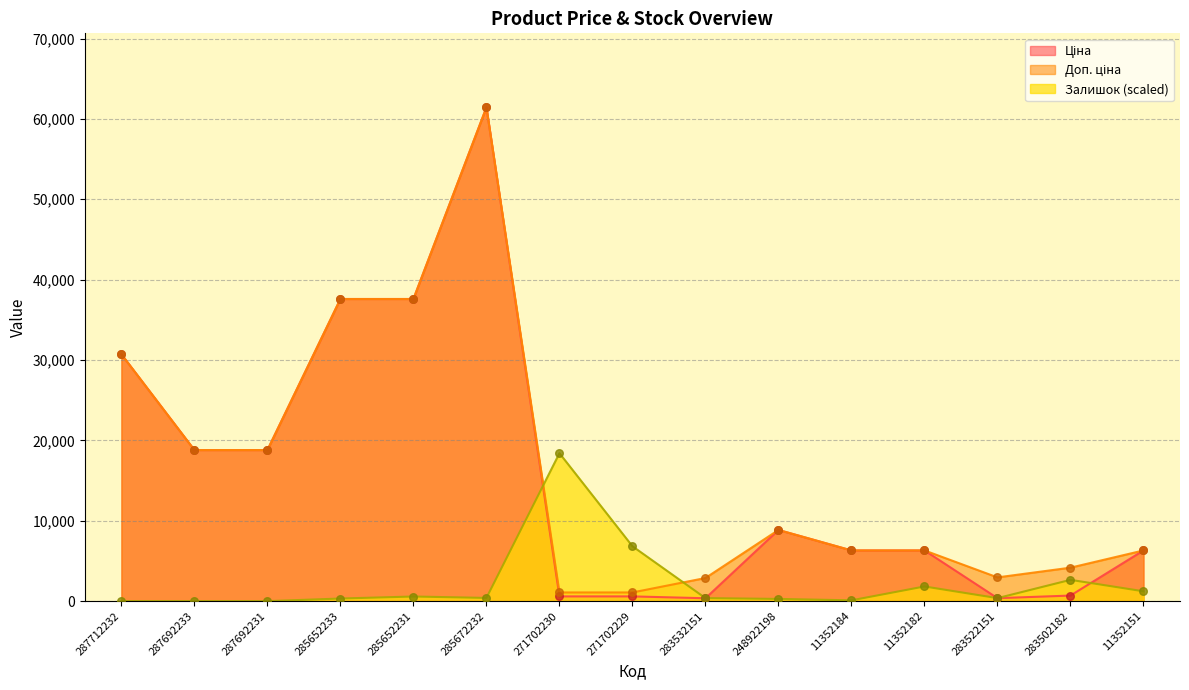

Is it true that Залишок (scaled) equals 2650.8 at 283502182?

True